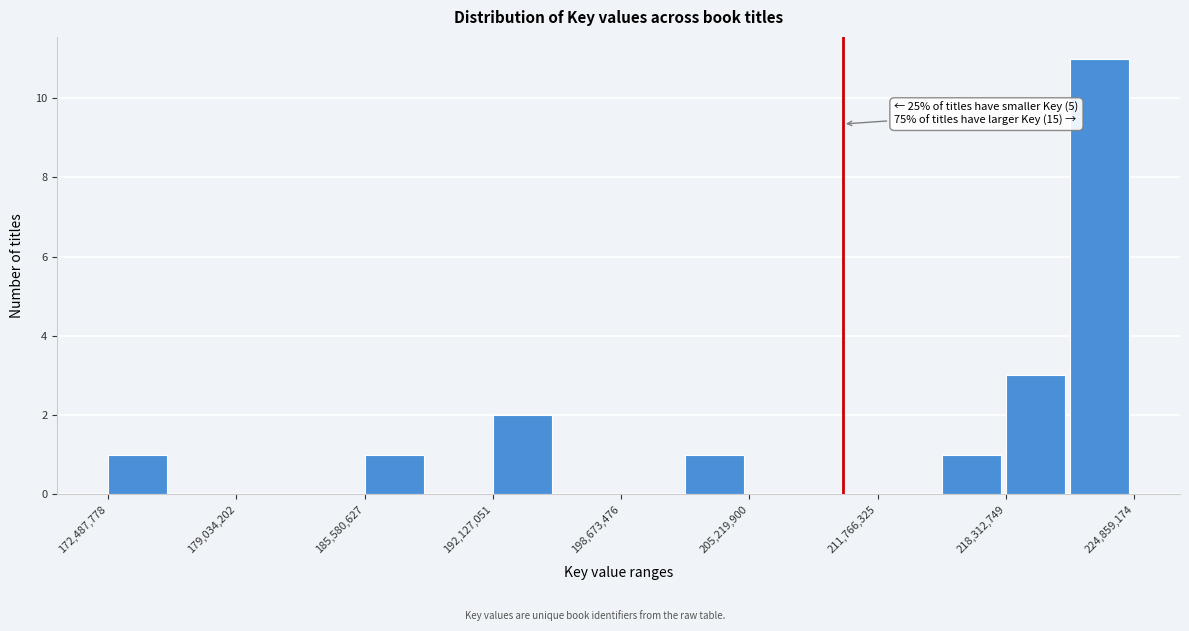

Around what value on the x-axis is the tallest bar? Give the approximate position of its centre, as read against the axis.

223000000